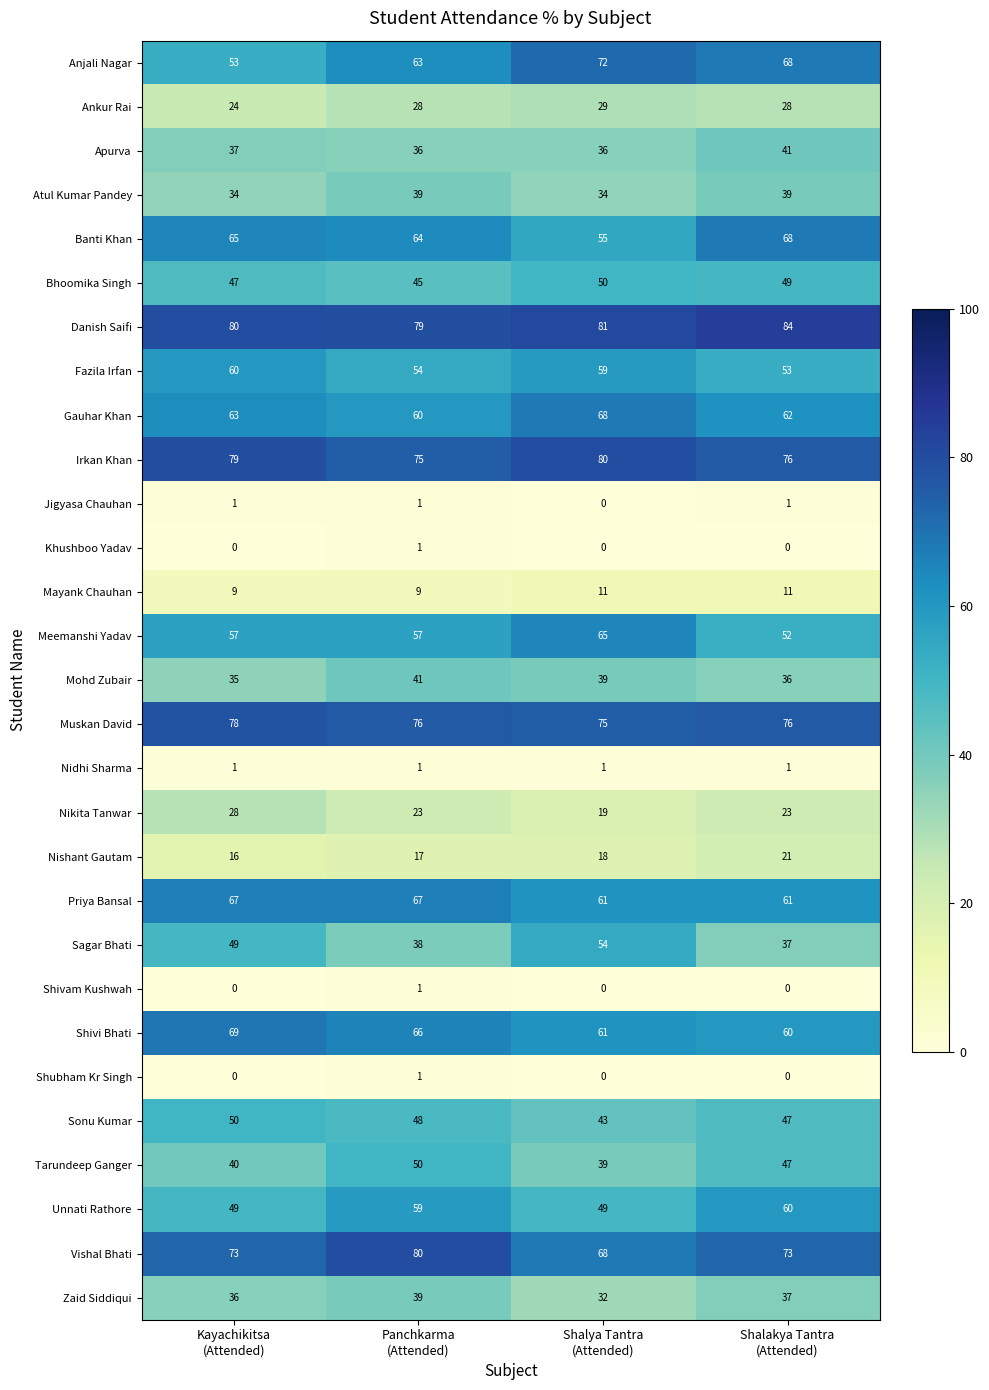

What is the difference between the maximum and second lowest values in the Nishant Gautam series?

4